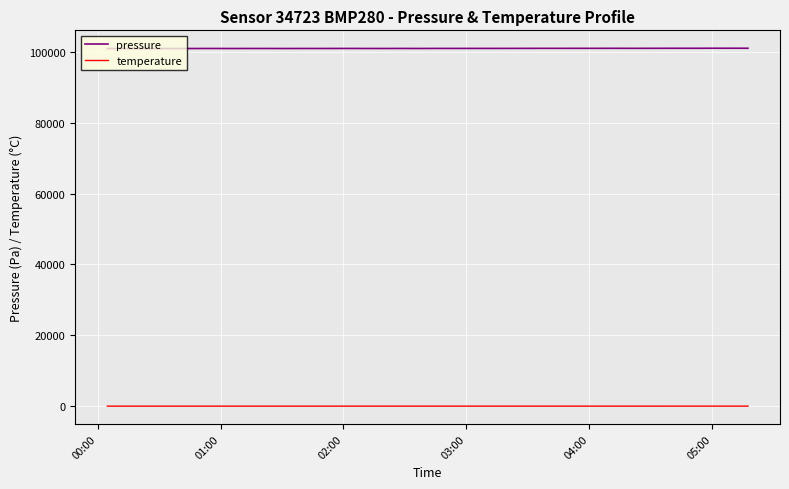

How many lines are shown in the chart?

2